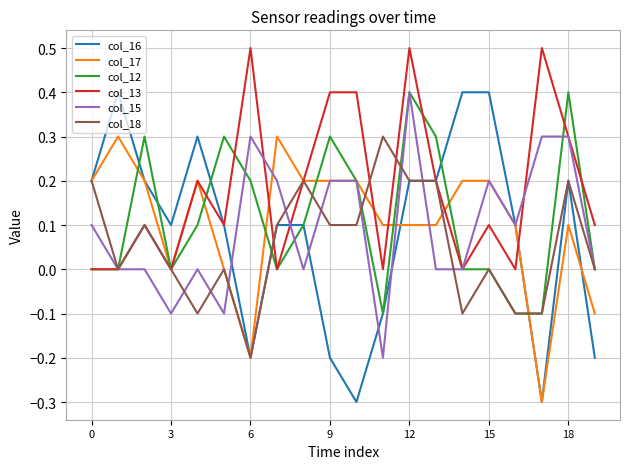

What is the difference between the maximum and second lowest values in the col_18 series?

0.4